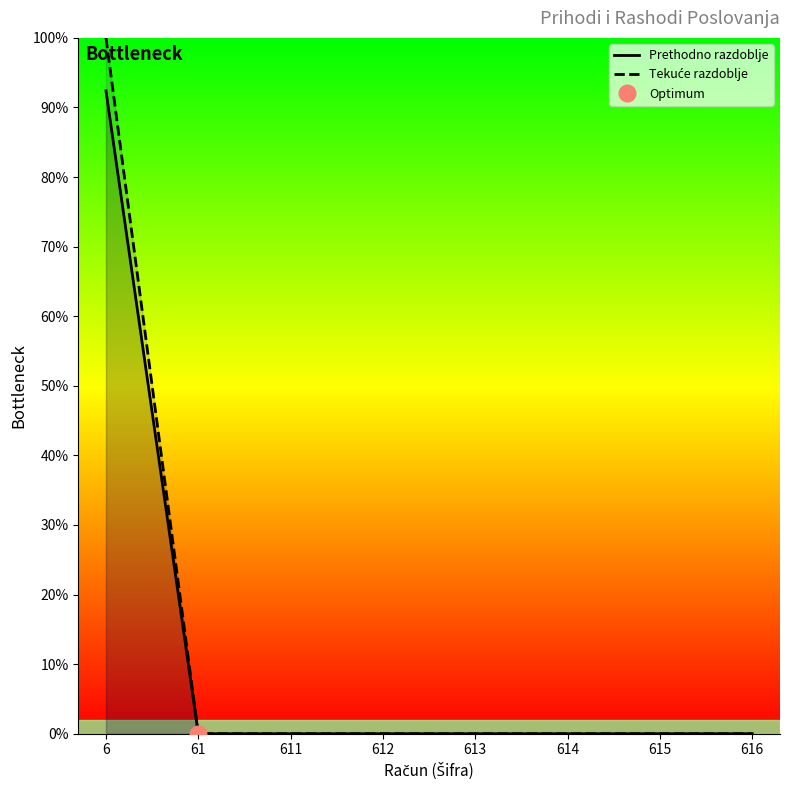

What is the difference between the maximum and second lowest values in the Prethodno razdoblje series?

92.4